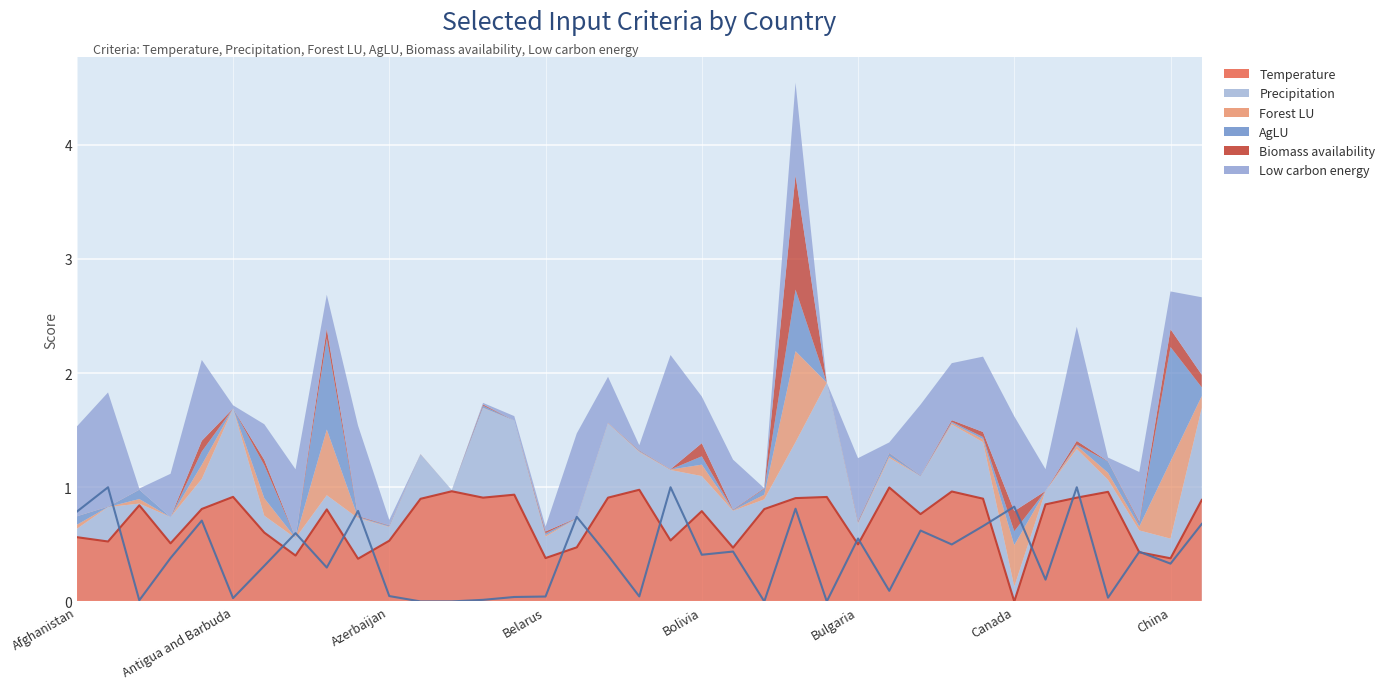

Which category has the lowest value across all series?

Canada